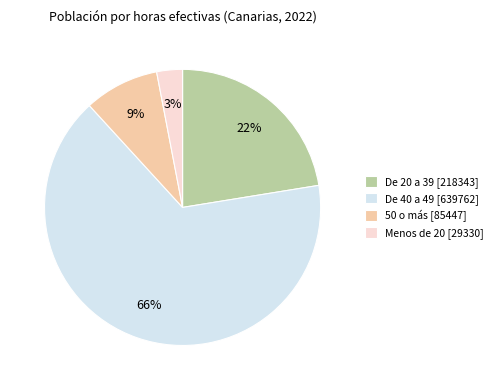

To the nearest percent, what is the combined percentage of 50 o más and De 40 a 49?

75%